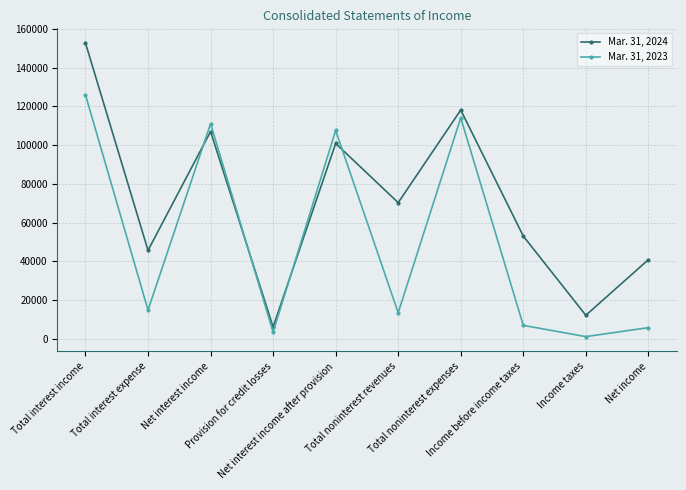

What are all the series names shown in the legend?

Mar. 31, 2024, Mar. 31, 2023